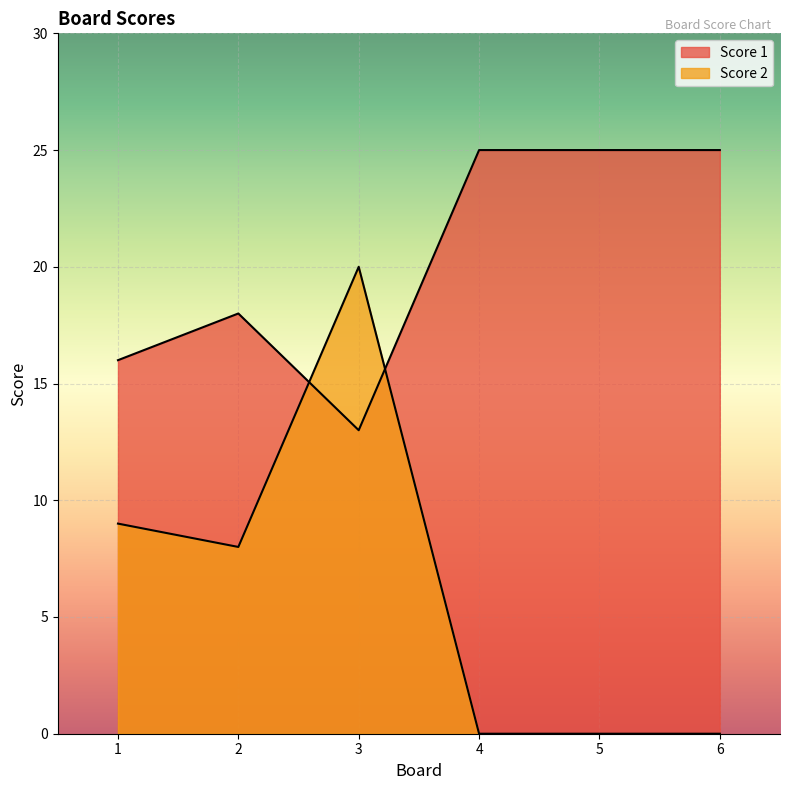

What is the approximate value of Score 1 at 1, to the nearest 5?

15